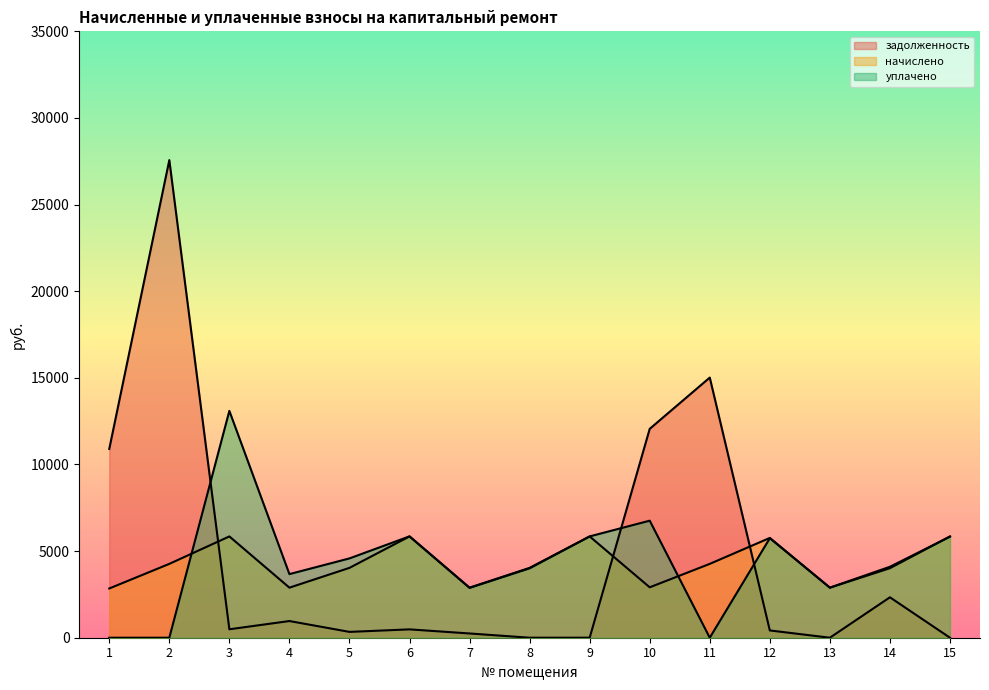

Reading left to right, what are all the values shown in this chart?

задолженность: 10896.4	27567.1	487.2	963.2	336.7	481.7	245.5	0.0	1.5	12056.9	15015.2	420.1	0.0	2333.0	0.0
начислено: 2841.6	4262.4	5846.4	2889.6	4032.0	5846.4	2889.6	4032.0	5846.4	2908.8	4262.4	5760.0	2889.6	4012.8	5846.4
уплачено: 0.0	0.0	13093.3	3672.2	4578.0	5851.0	2878.0	4006.4	5848.0	6755.7	0.0	5745.0	2890.0	4095.5	5834.0